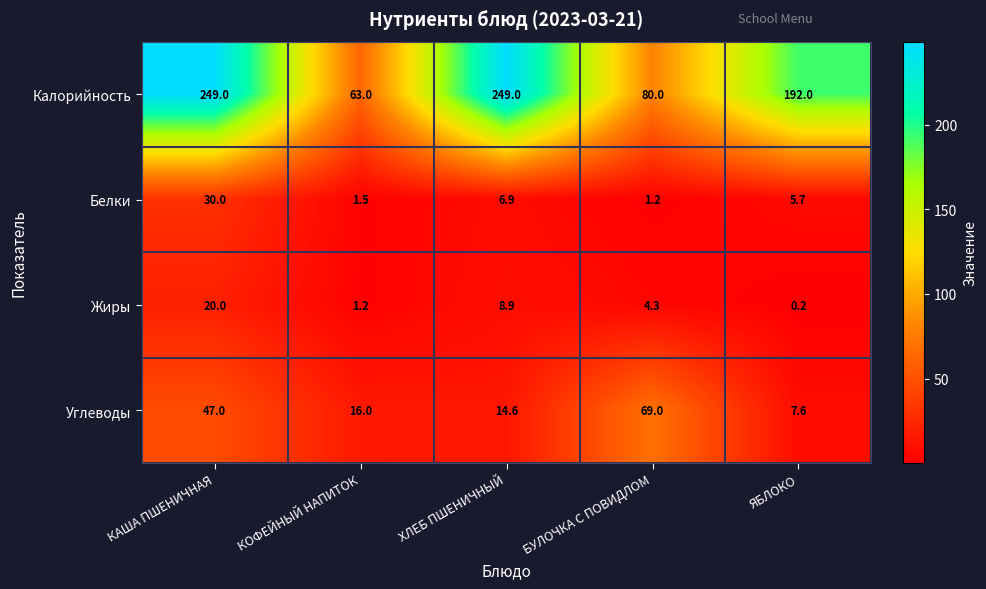

Reading right to left, what are all the values shown in this chart?

Калорийность: ЯБЛОКО=192.0	БУЛОЧКА С ПОВИДЛОМ=80.0	ХЛЕБ ПШЕНИЧНЫЙ=249.0	КОФЕЙНЫЙ НАПИТОК=63.0	КАША ПШЕНИЧНАЯ=249.0
Белки: ЯБЛОКО=5.7	БУЛОЧКА С ПОВИДЛОМ=1.2	ХЛЕБ ПШЕНИЧНЫЙ=6.9	КОФЕЙНЫЙ НАПИТОК=1.5	КАША ПШЕНИЧНАЯ=30.0
Жиры: ЯБЛОКО=0.2	БУЛОЧКА С ПОВИДЛОМ=4.3	ХЛЕБ ПШЕНИЧНЫЙ=8.9	КОФЕЙНЫЙ НАПИТОК=1.2	КАША ПШЕНИЧНАЯ=20.0
Углеводы: ЯБЛОКО=7.6	БУЛОЧКА С ПОВИДЛОМ=69.0	ХЛЕБ ПШЕНИЧНЫЙ=14.6	КОФЕЙНЫЙ НАПИТОК=16.0	КАША ПШЕНИЧНАЯ=47.0